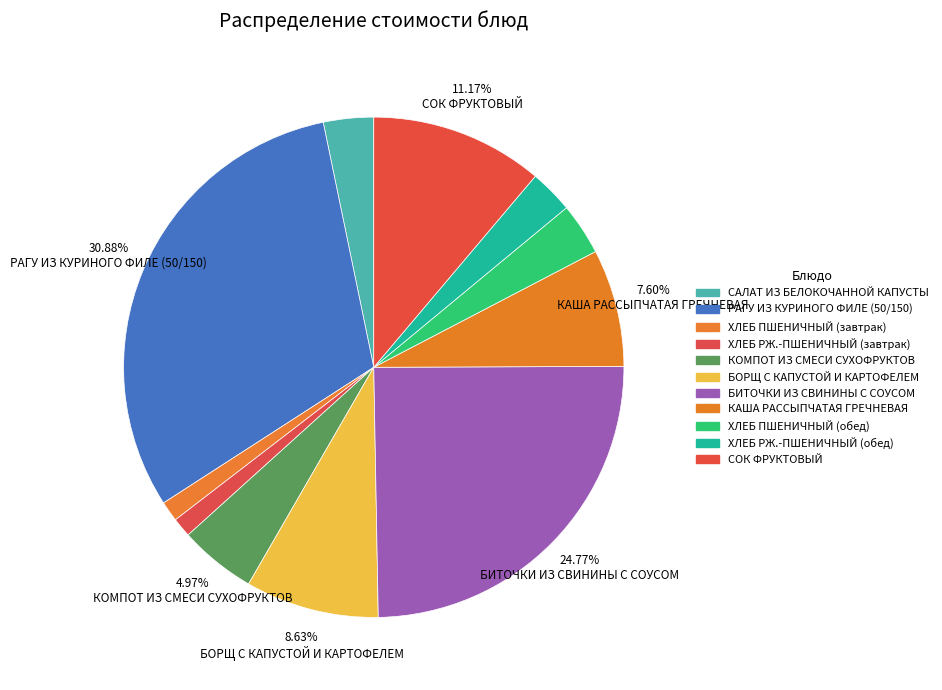

To the nearest percent, what percentage of the pie is РАГУ ИЗ КУРИНОГО ФИЛЕ (50/150)?

31%